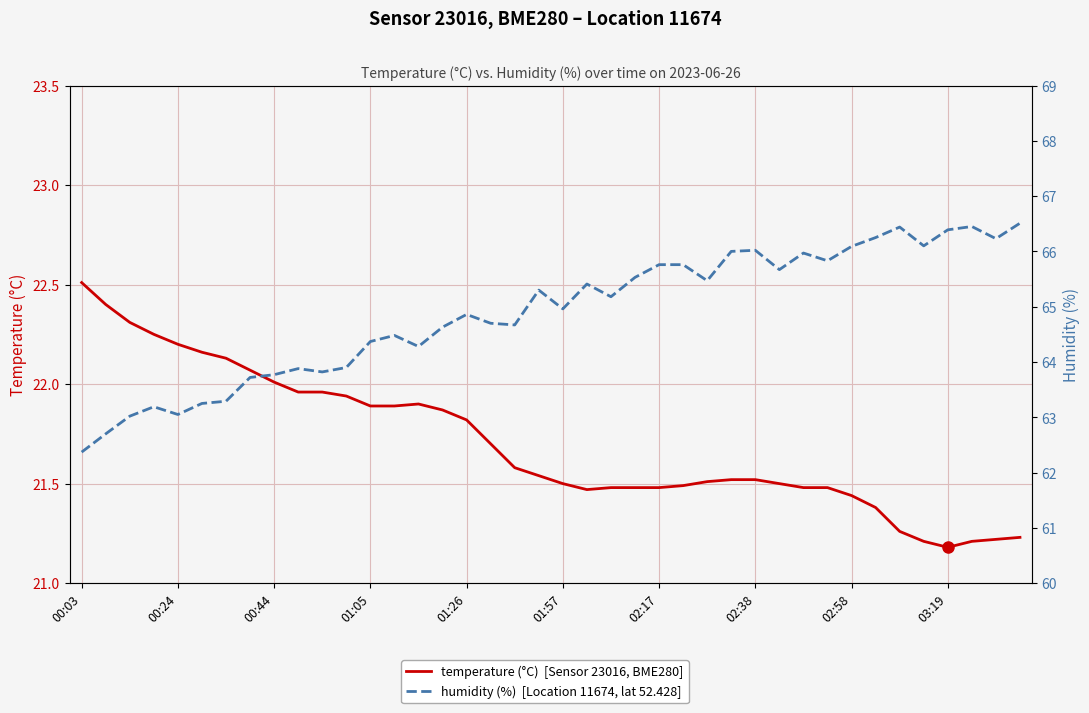

True or false: humidity and temperature intersect in this chart.

False